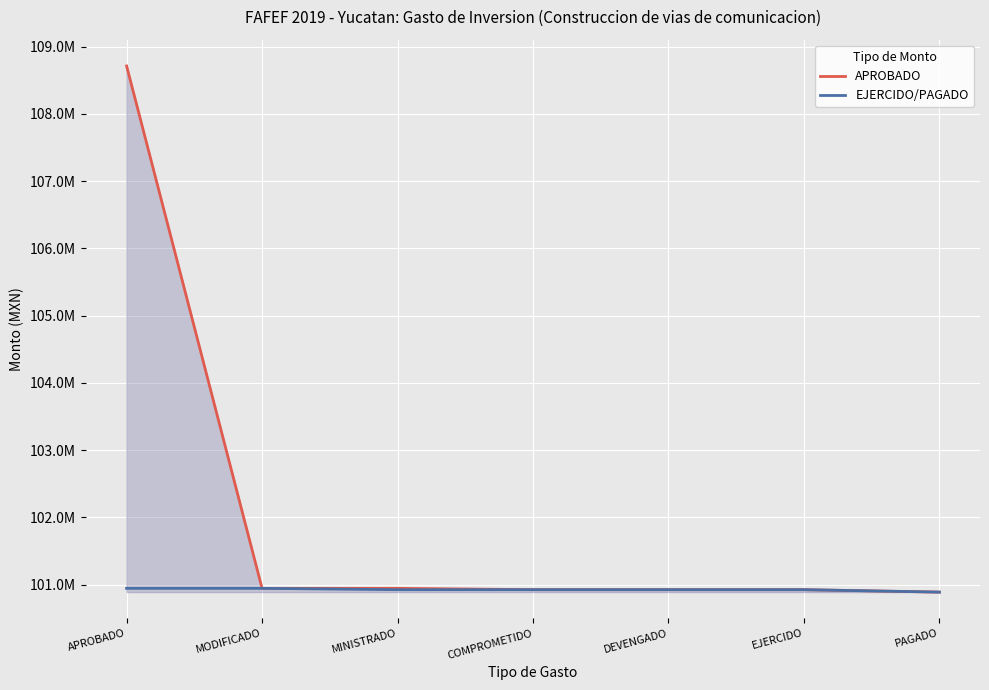

True or false: EJERCIDO/PAGADO and APROBADO intersect in this chart.

False